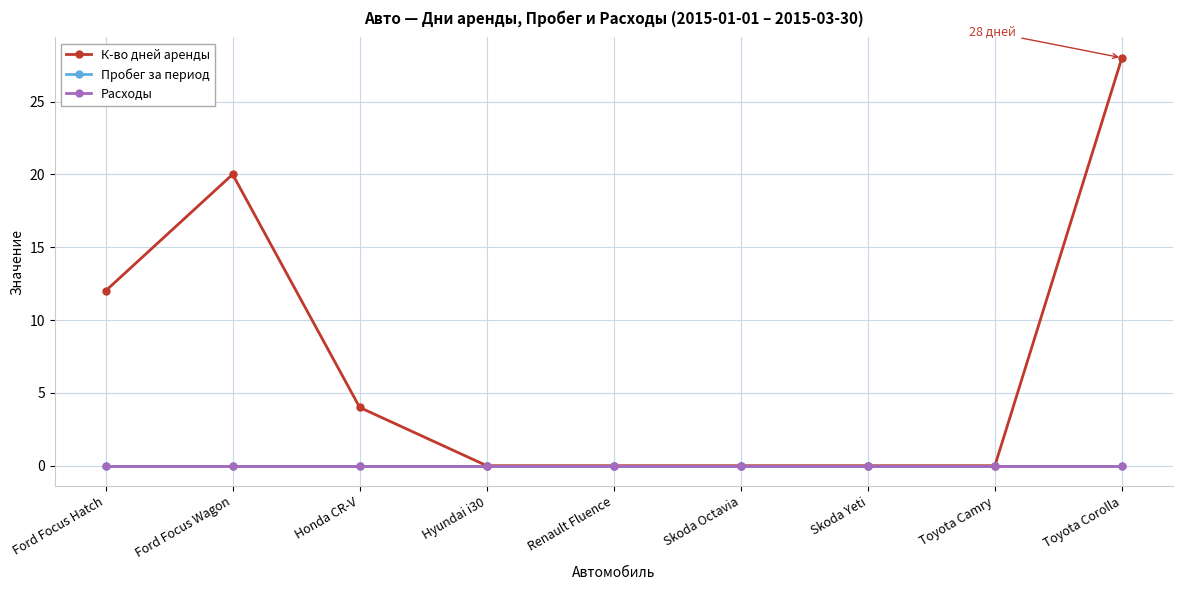

At how many categories does at least one series exceed 16?

2